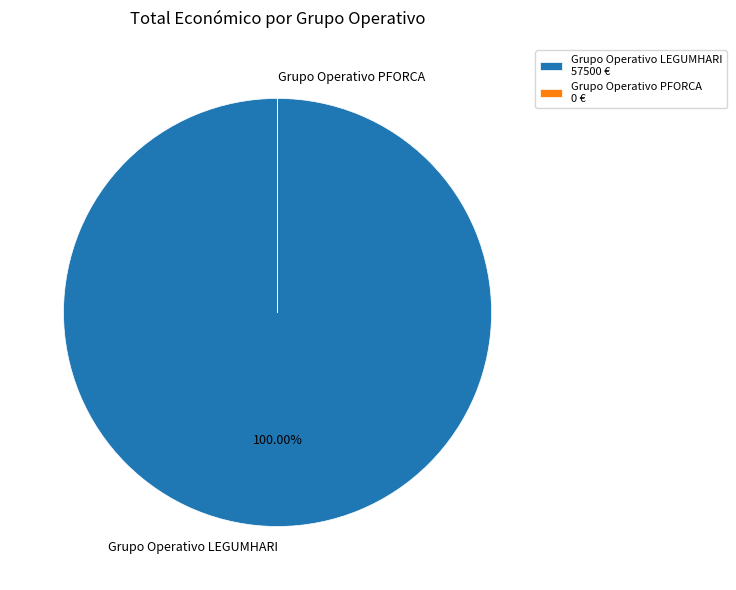

Is there a majority slice in this chart?

Yes